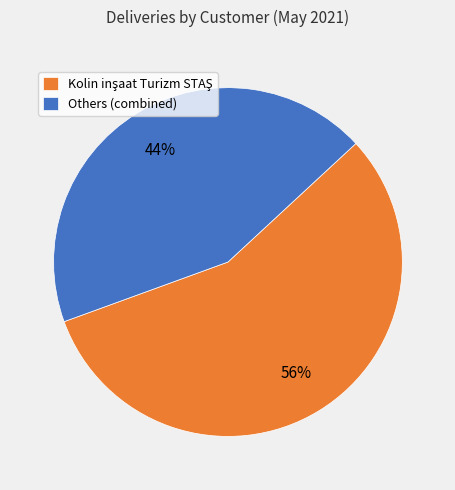

Is there a majority slice in this chart?

Yes